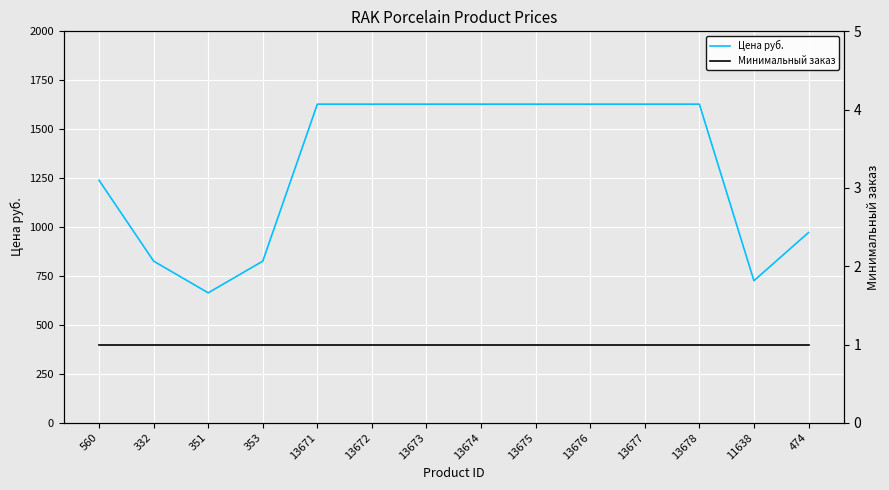

What is the spread (max minus min) of values at 474?

971